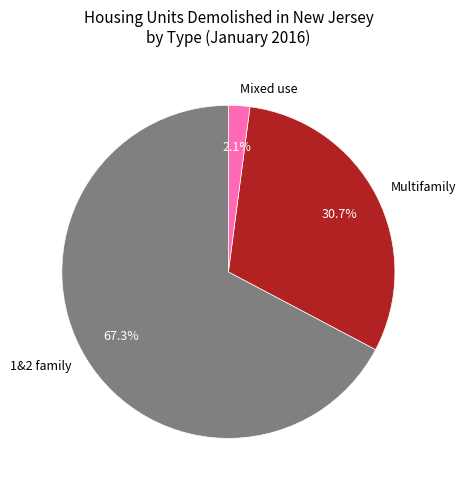

Between Mixed use and Multifamily, which is larger?

Multifamily